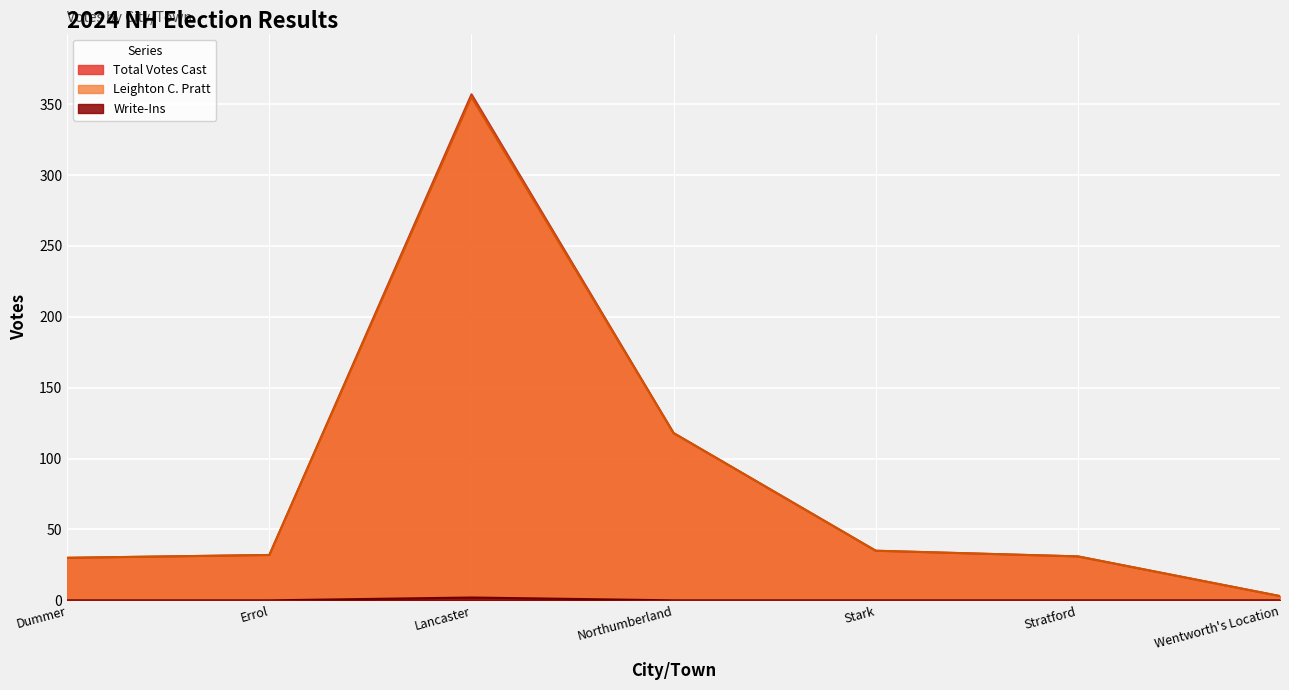

At which category is the sum across all series the highest?

Lancaster